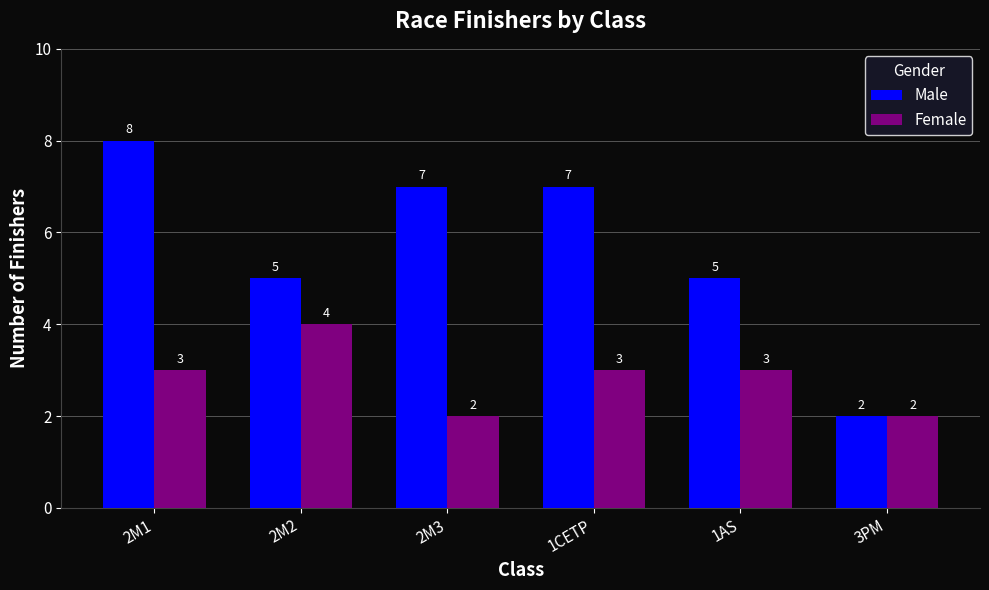

How many data points in Male are less than 7?

3